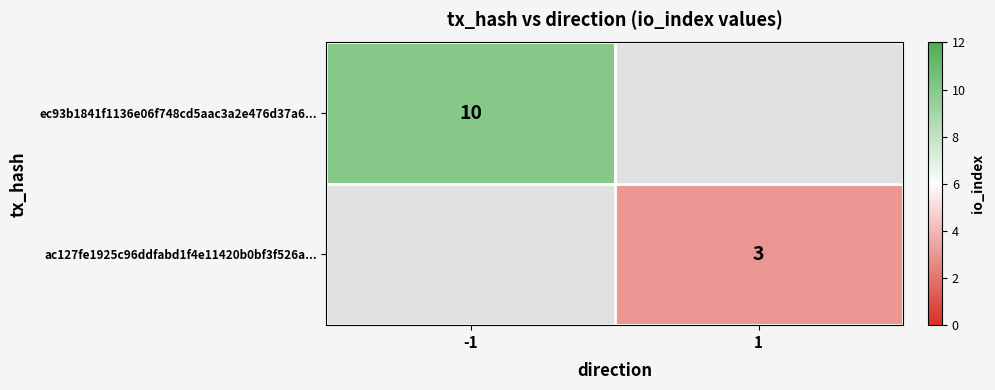

How many categories are shown in the chart?

2